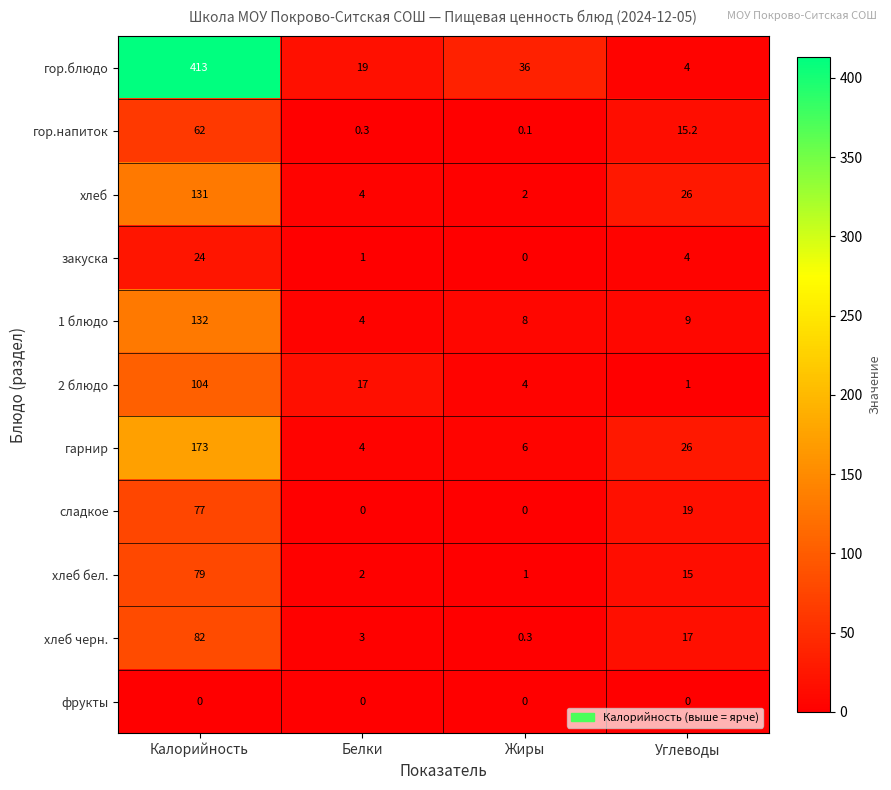

Which series changed the most between Калорийность and Углеводы?

гор.блюдо